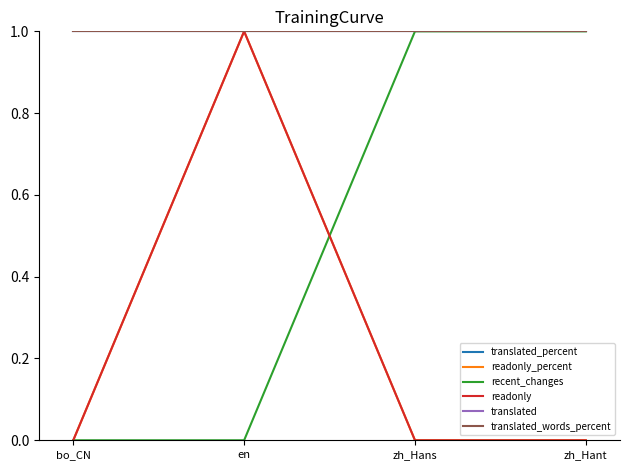

Where is readonly nearest to the value 0?

bo_CN